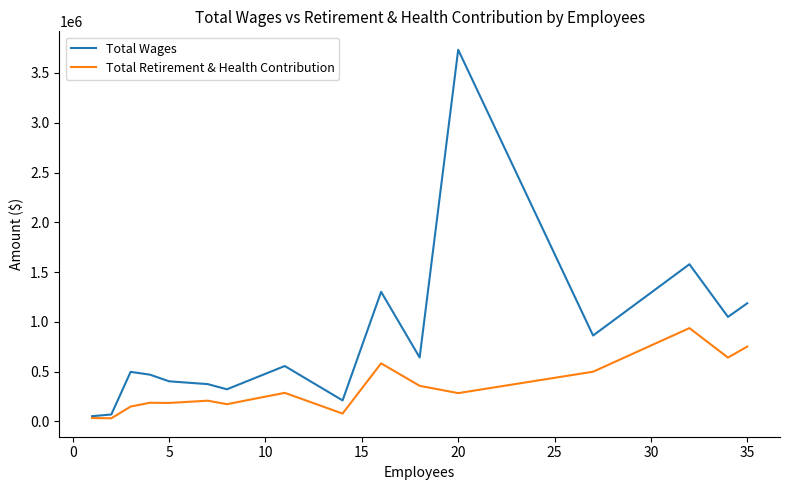

List the series in order of their peak value, highest first.

Total Wages, Total Retirement & Health Contribution